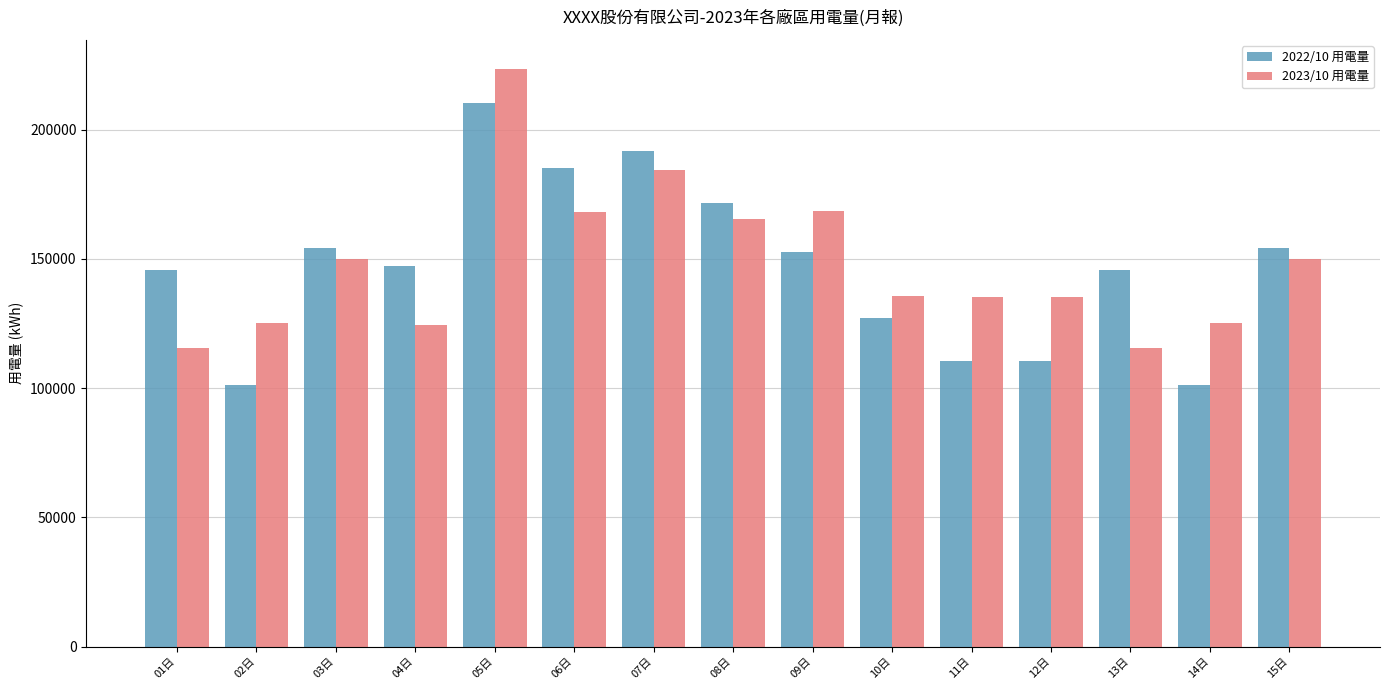

What is the minimum value for 2022/10 用電量?

101351.5